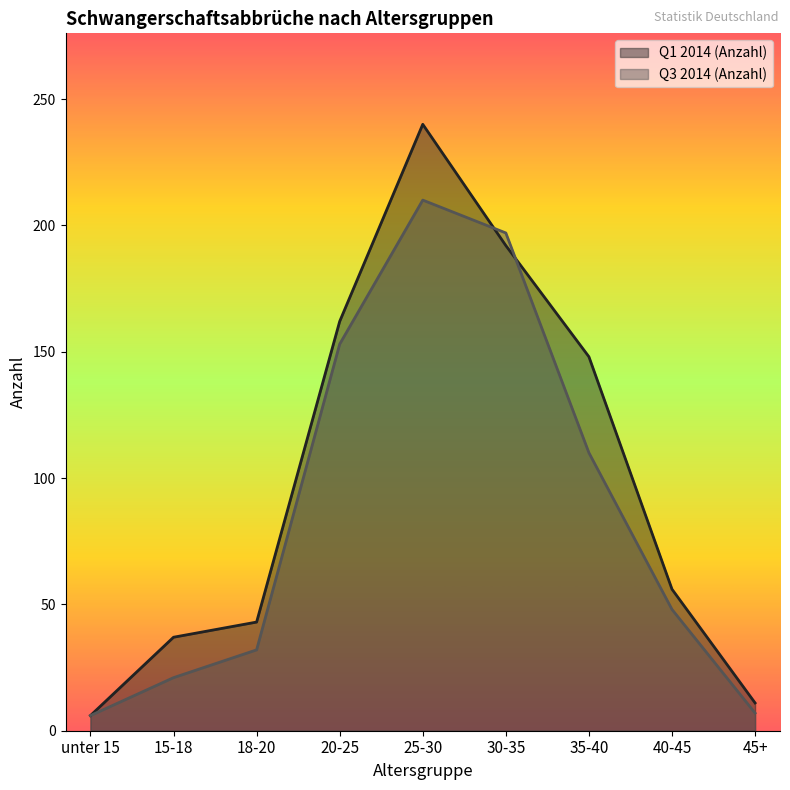

Where does the Q3 2014 (Anzahl) series first go above 48?

20-25